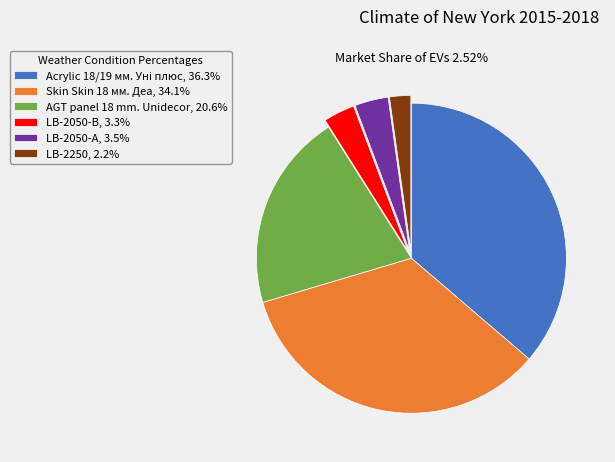

Approximately how many times larger is the value at LB-2050-А, 3.5% compared to LB-2250, 2.2%?

1.6